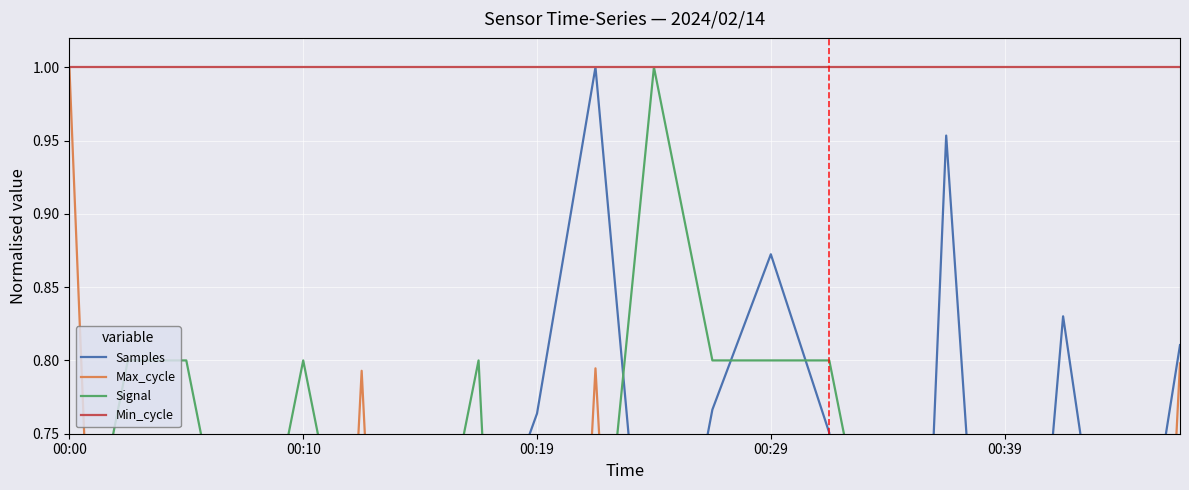

What is the maximum value shown in the chart?

1.0